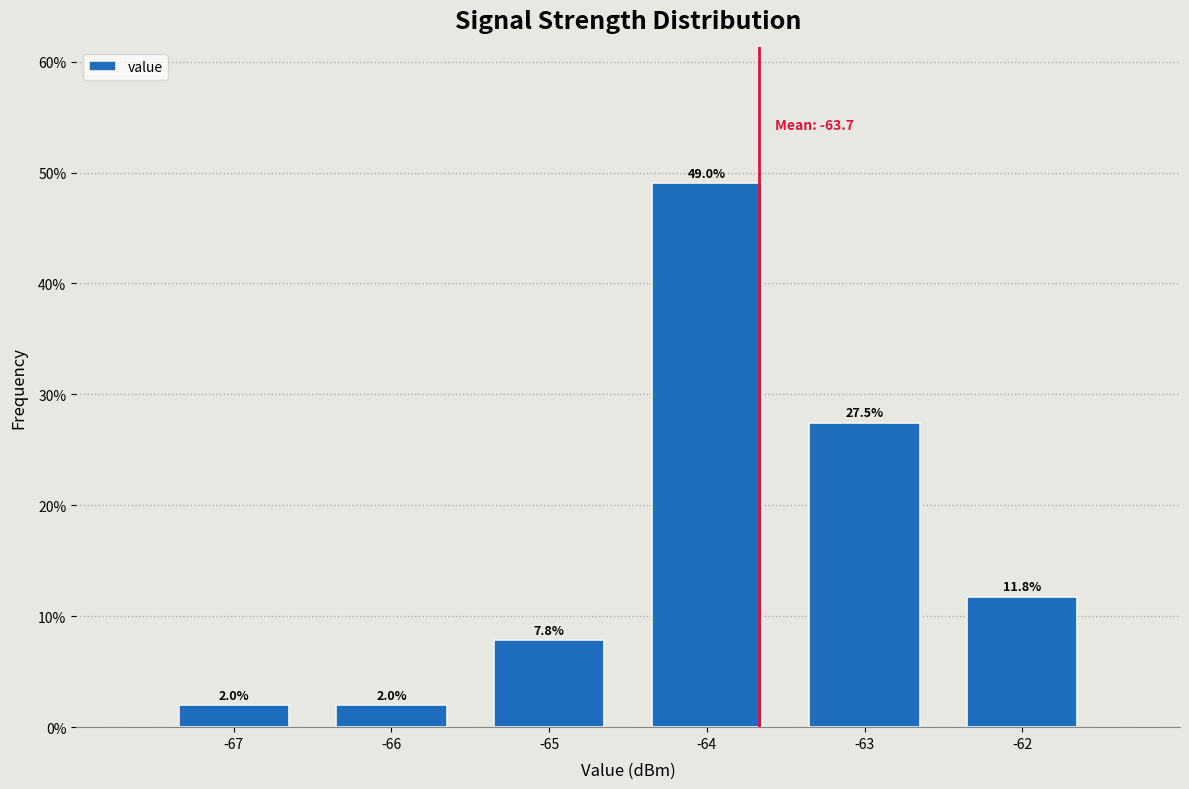

Reading right to left, list all the values displayed in this chart.

-62=11.8	-63=27.5	-64=49.0	-65=7.8	-66=2.0	-67=2.0